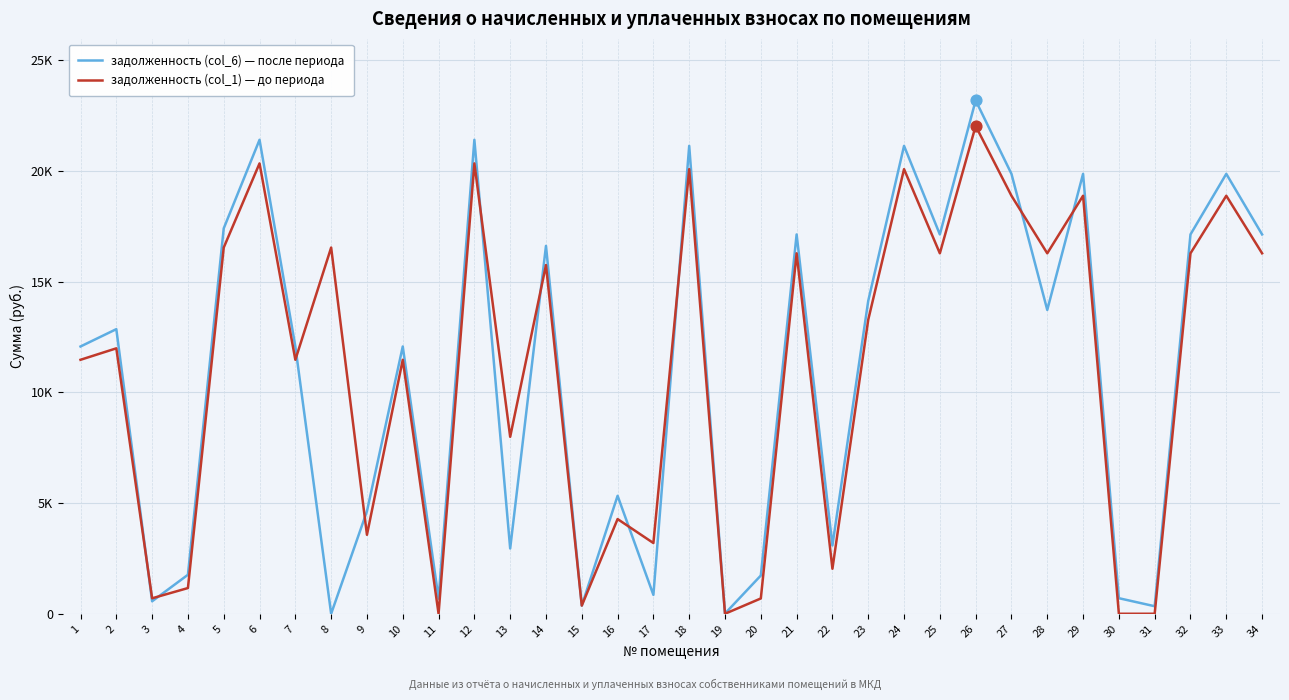

What are all the series names shown in the legend?

задолженность (col_6) — после периода, задолженность (col_1) — до периода